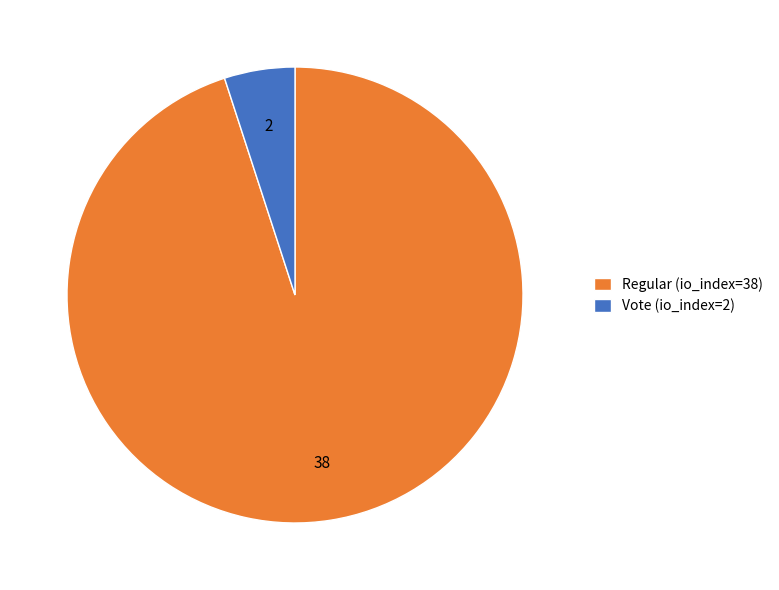

Which has a higher value, Regular (io_index=38) or Vote (io_index=2)?

Regular (io_index=38)